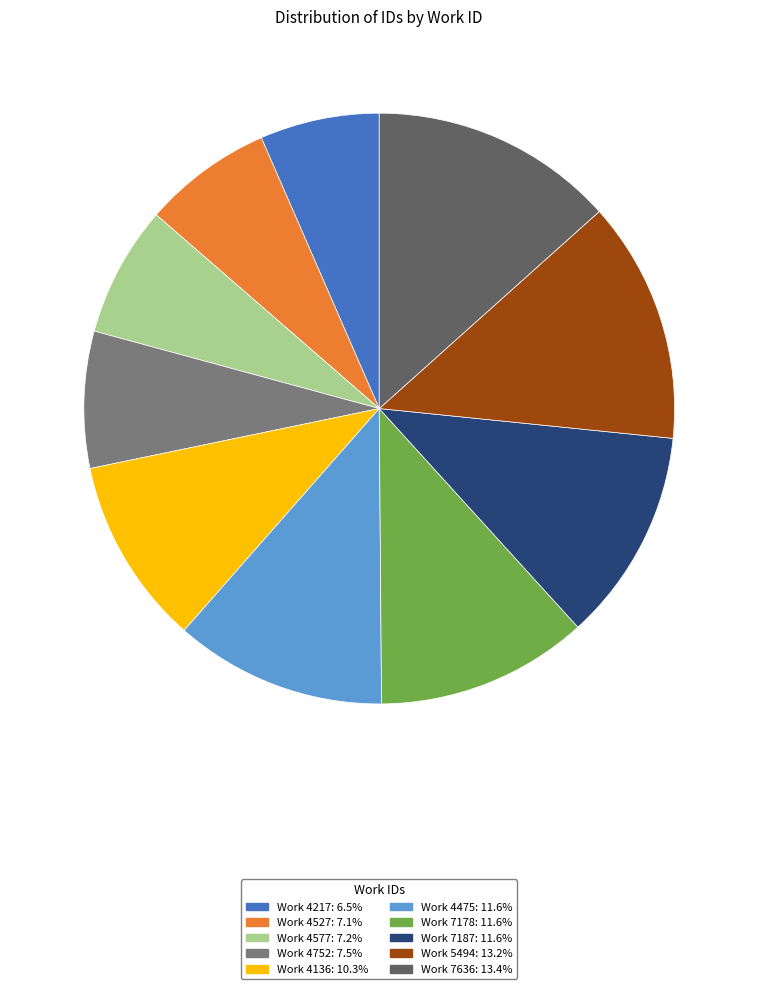

Does any single category account for the majority?

No